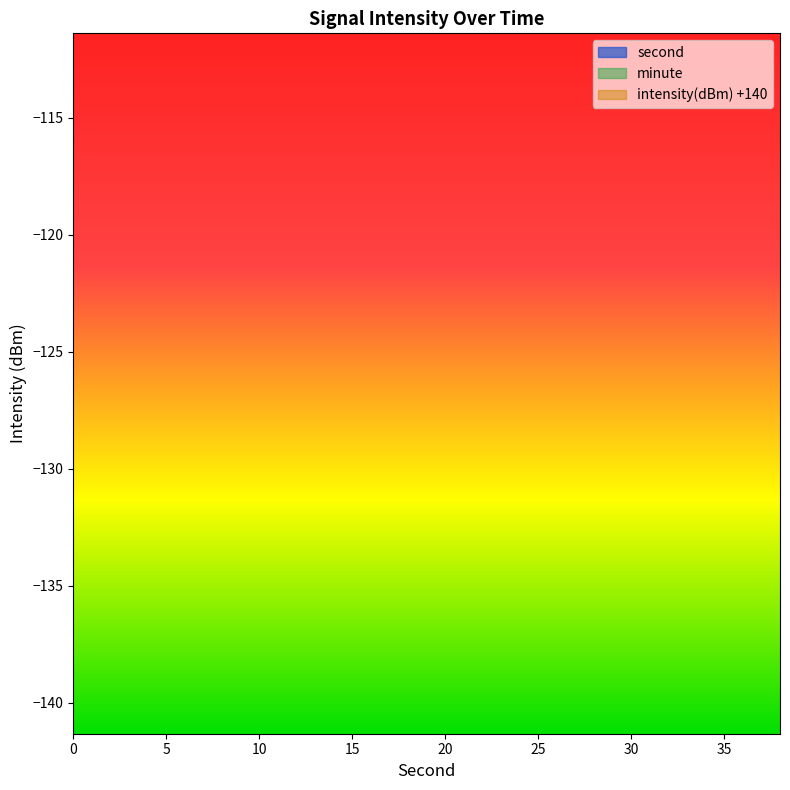

The intensity(dBm) series shows 14.1 at 16. True or false?

True